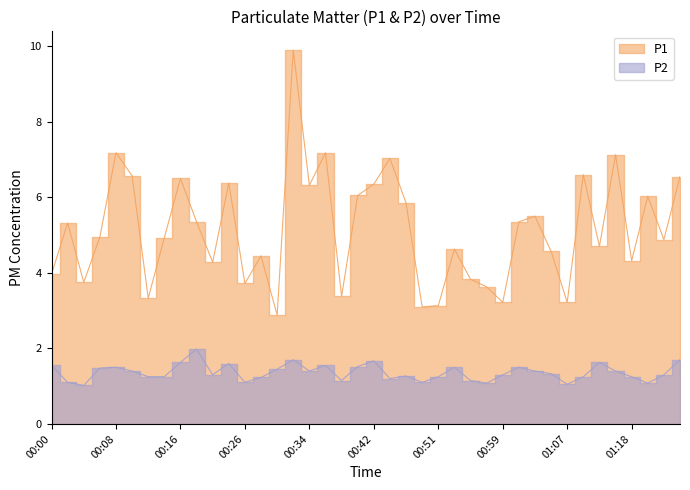

How many values in the P1 series exceed 4?

28